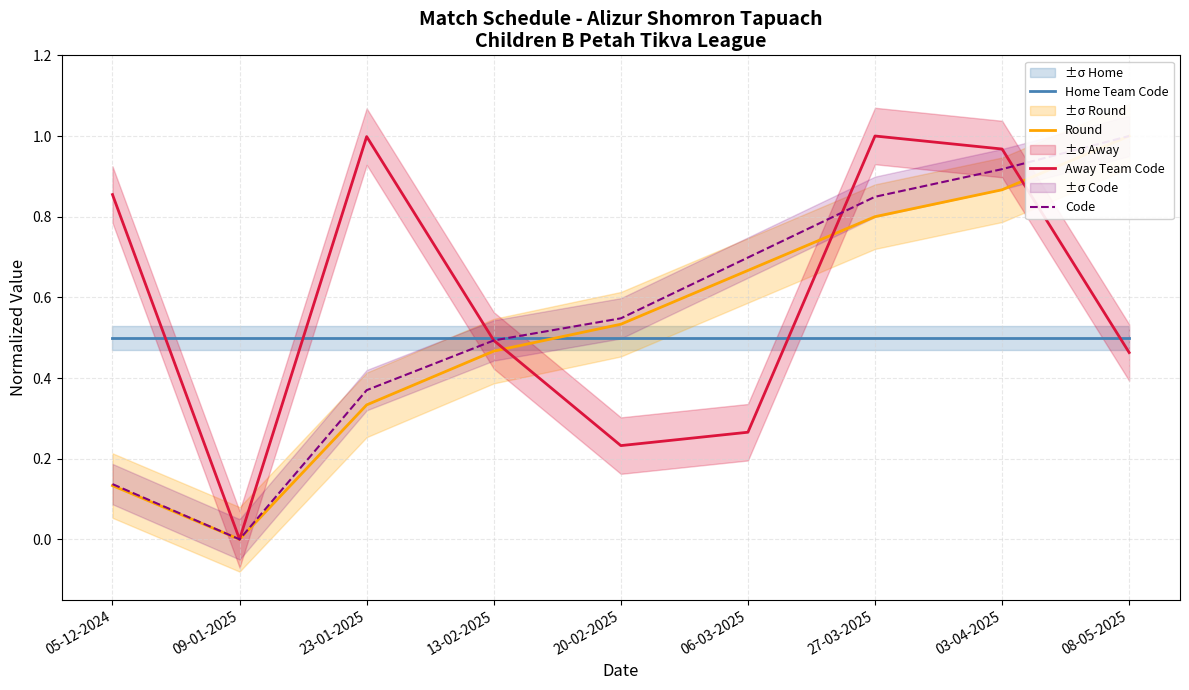

What is the total value across all series at 13-02-2025?

2.0